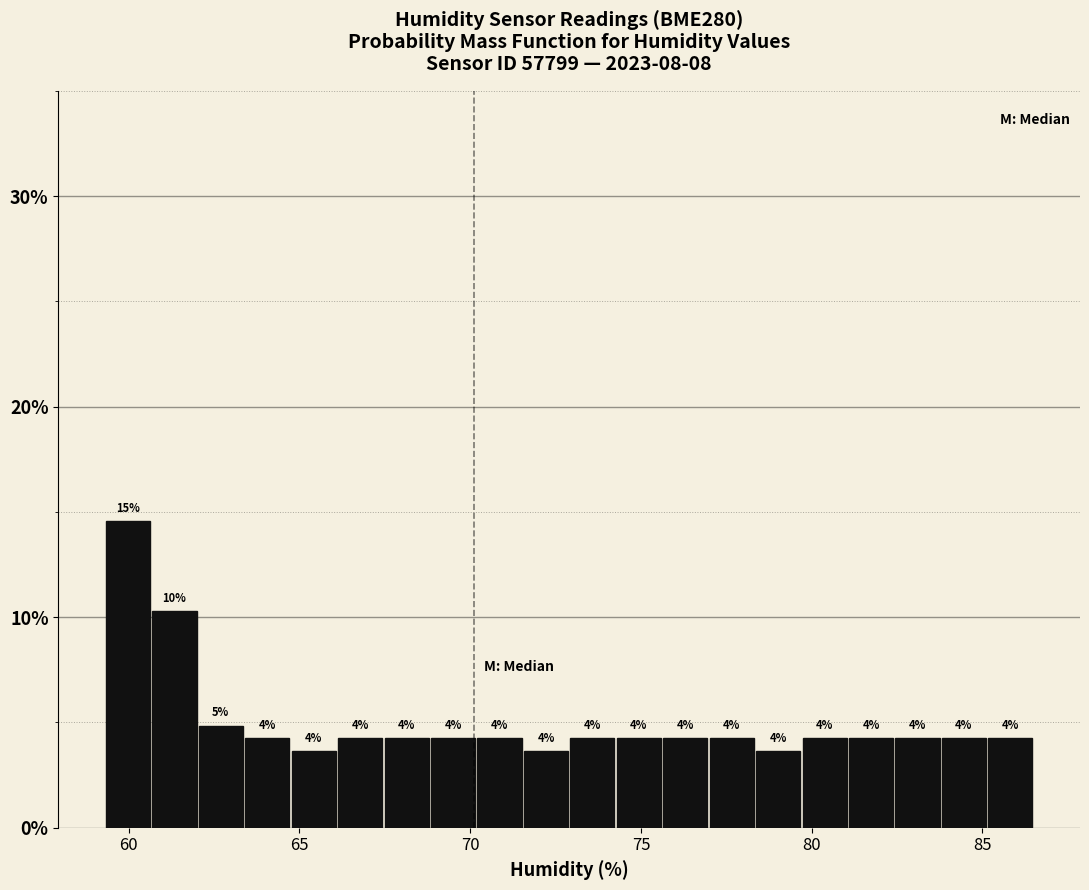

Around what value on the x-axis is the tallest bar? Give the approximate position of its centre, as read against the axis.

60.0